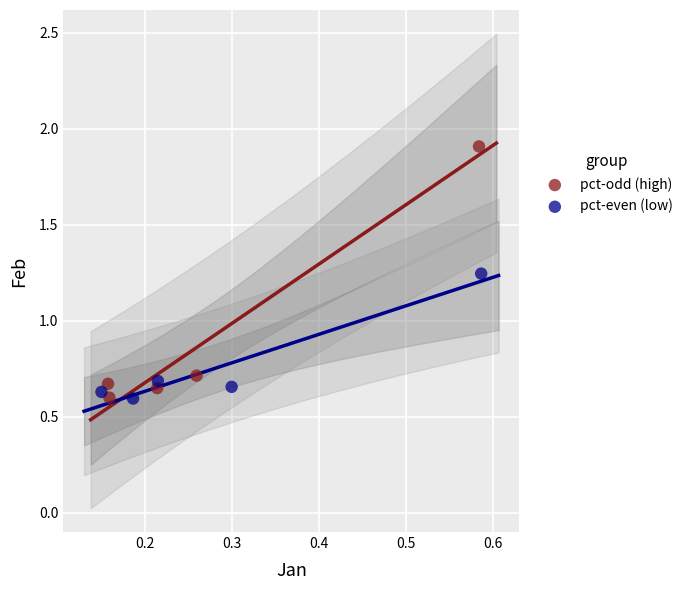

Which series reaches the maximum Y coordinate?

pct-odd (high)